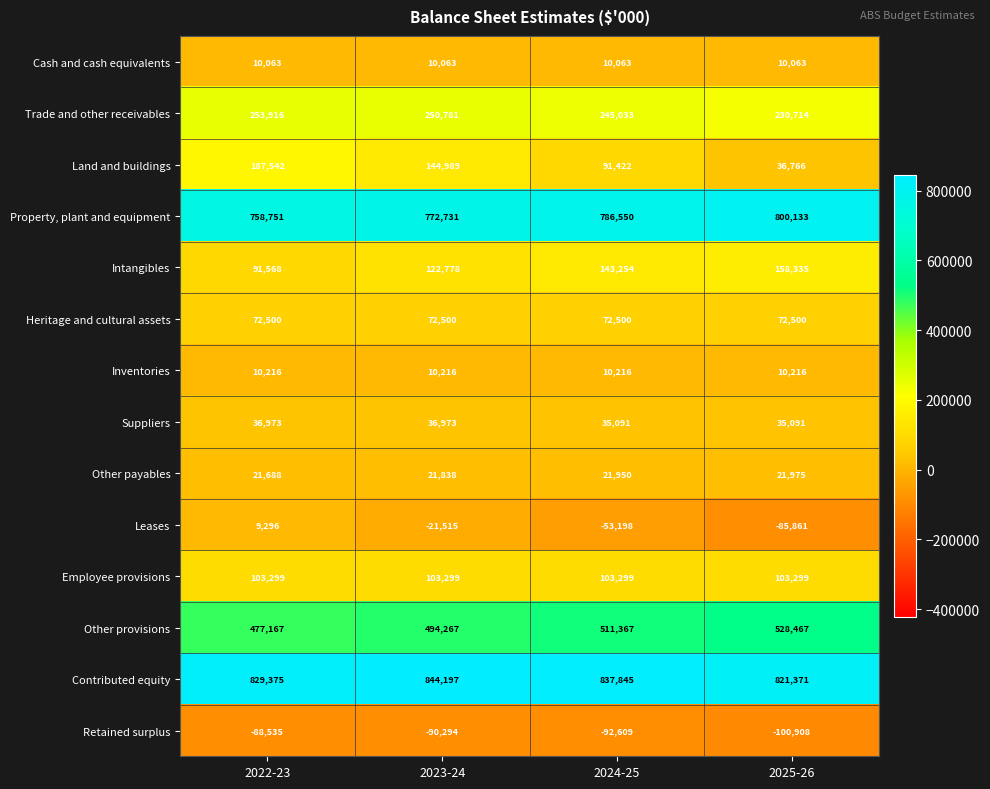

The Employee provisions series shows 172778 at 2022-23. True or false?

False